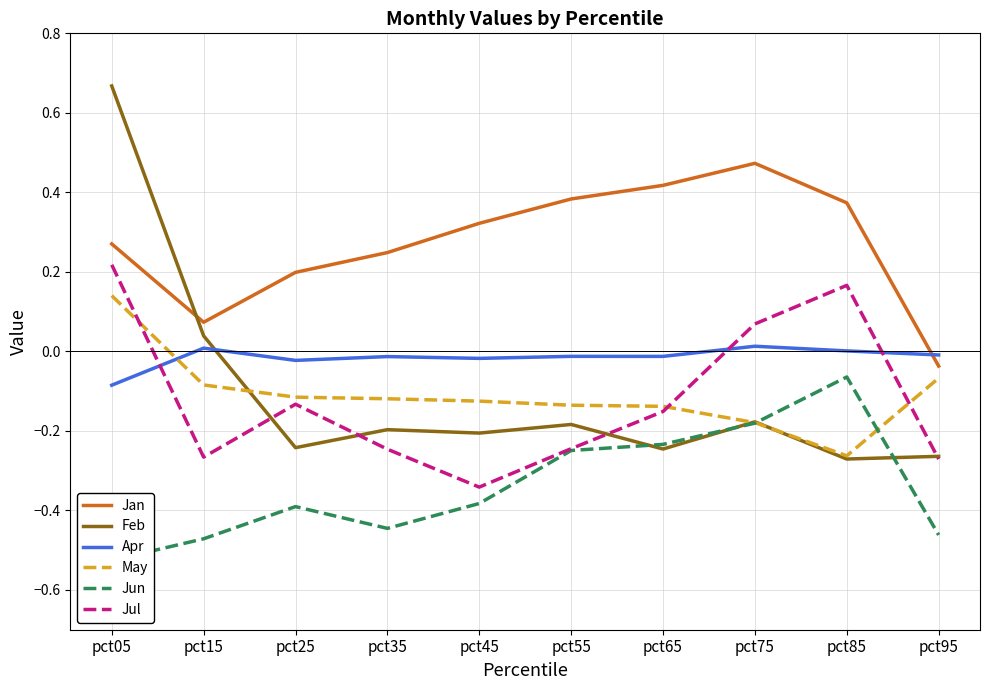

Between which two adjacent categories do May and Jul first intersect?

pct05 and pct15